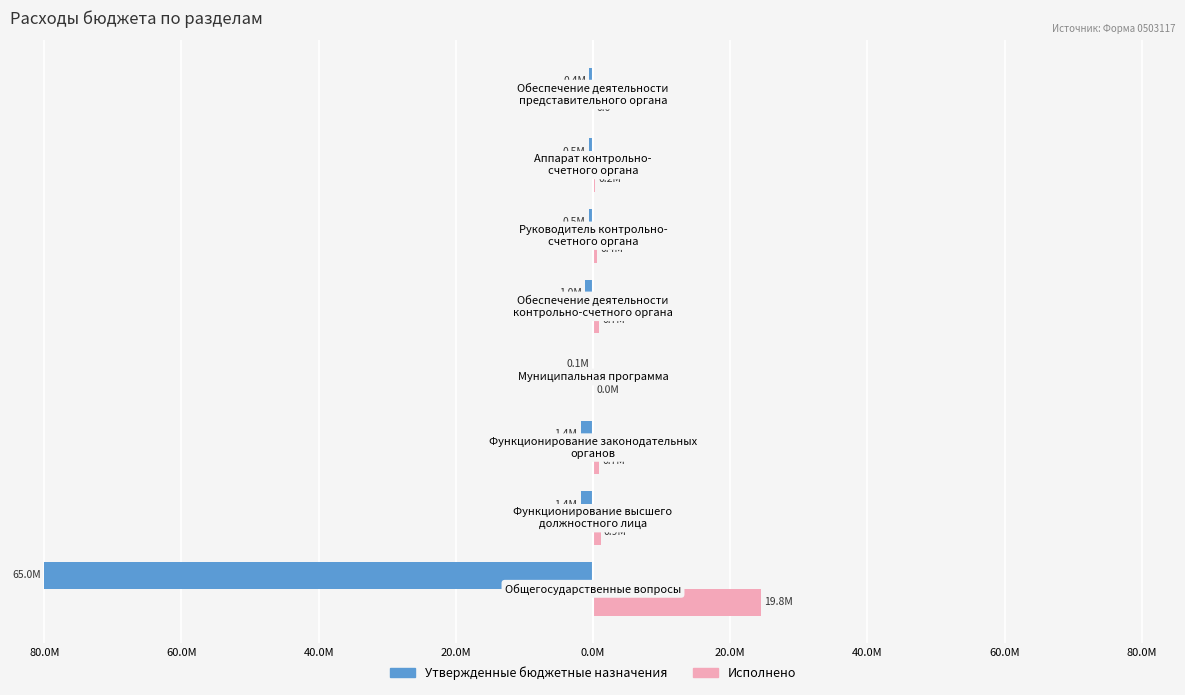

List the series in order of their overall mean, highest first.

Исполнено, Утвержденные бюджетные назначения